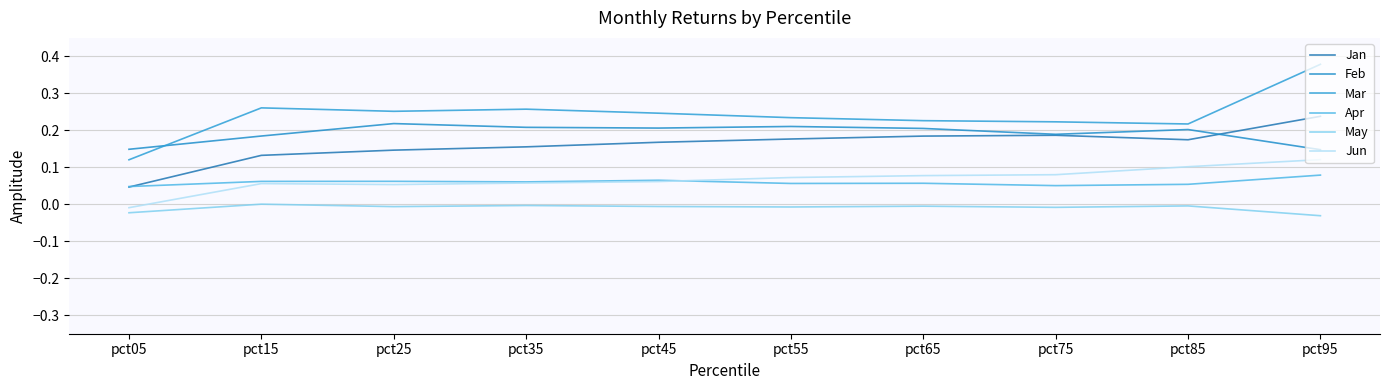

After their last crossing, which series has the higher values: Jan or Apr?

Jan